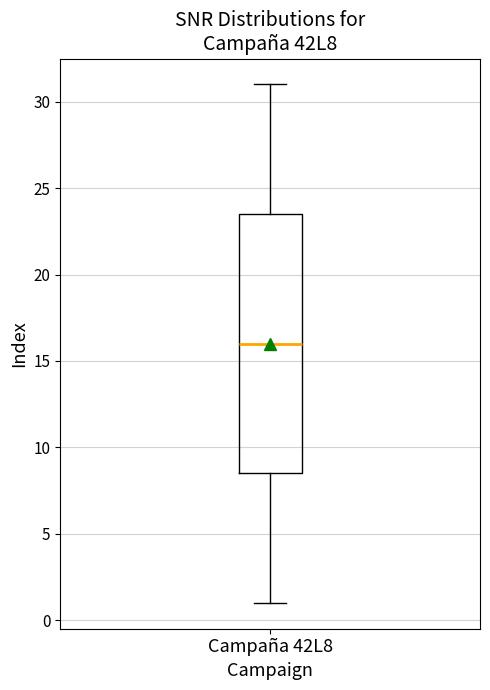

Read this box plot against the y-axis: the position of the median line, the range covered by the box, and the ends of both whiskers. The values are not printed on the chart, so give them approximately, as read against the axis.

median 16.0, box 8.5 to 23.5, whiskers 1.0 to 31.0